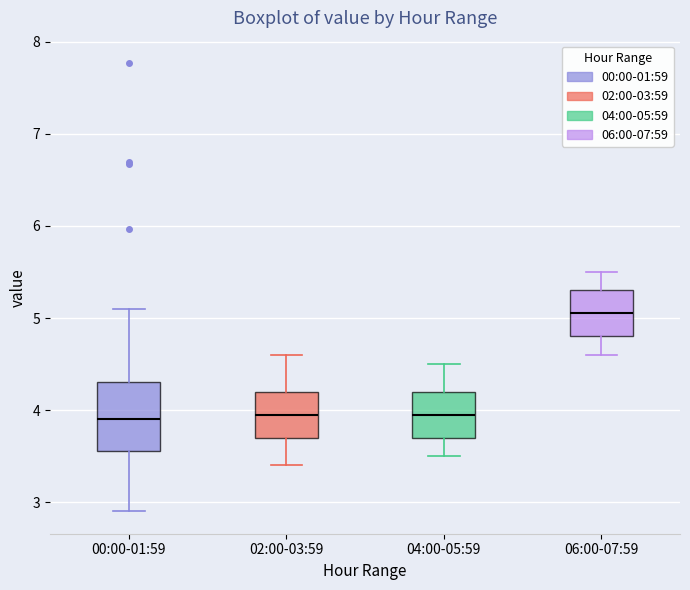

Where does the median line of the box for 00:00-01:59 sit on the y-axis? The values are not printed on the chart, so give them approximately, as read against the axis.

3.9